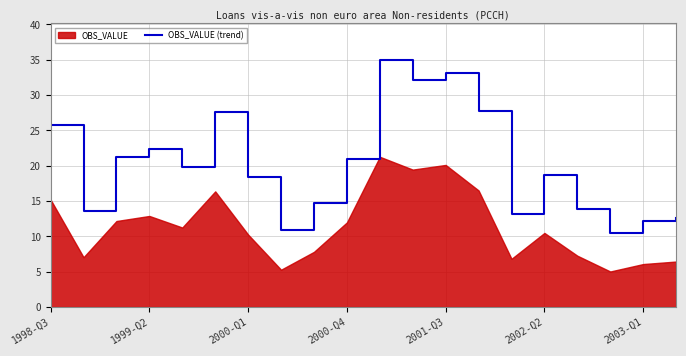

Is it true that OBS_VALUE (trend) equals 18.4 at 2000-Q1?

True